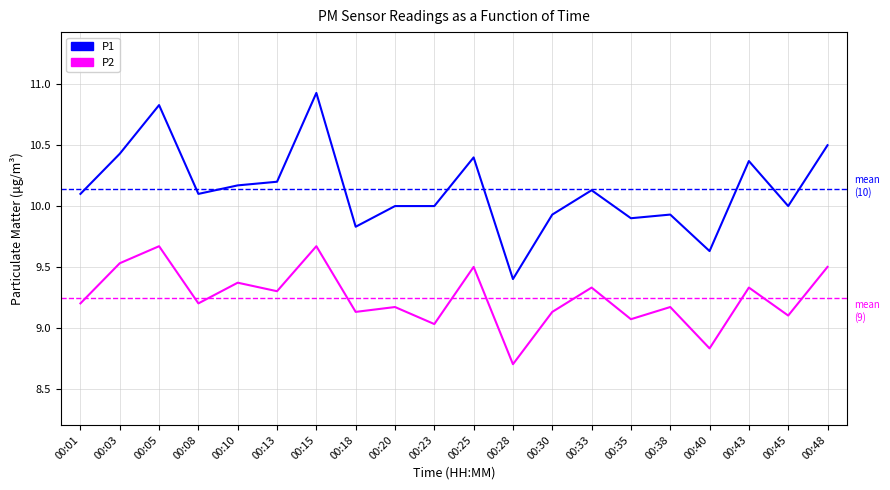

Does the chart display data point markers on the line(s)?

No